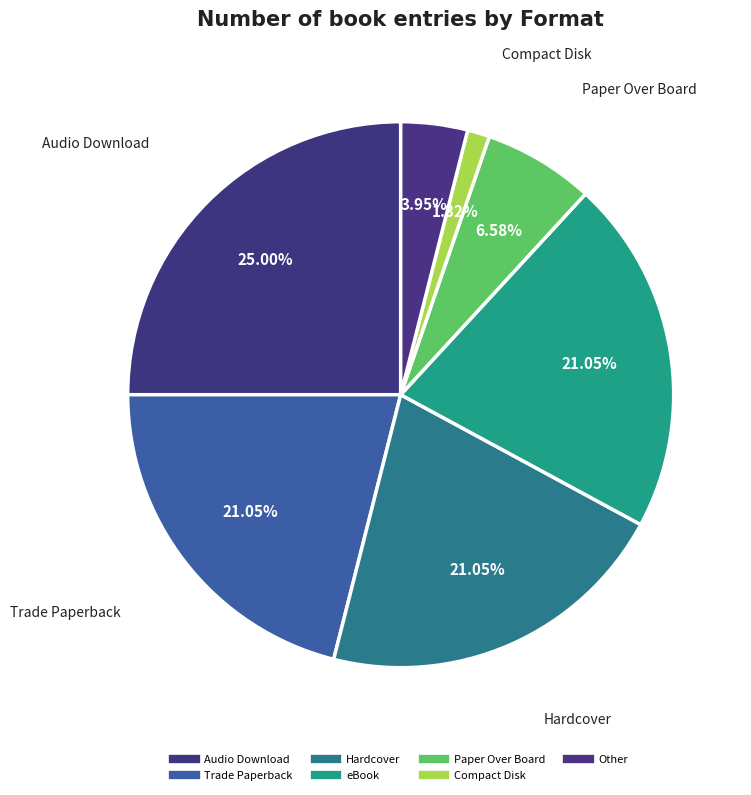

What portion of the pie excludes Other?

96.1%